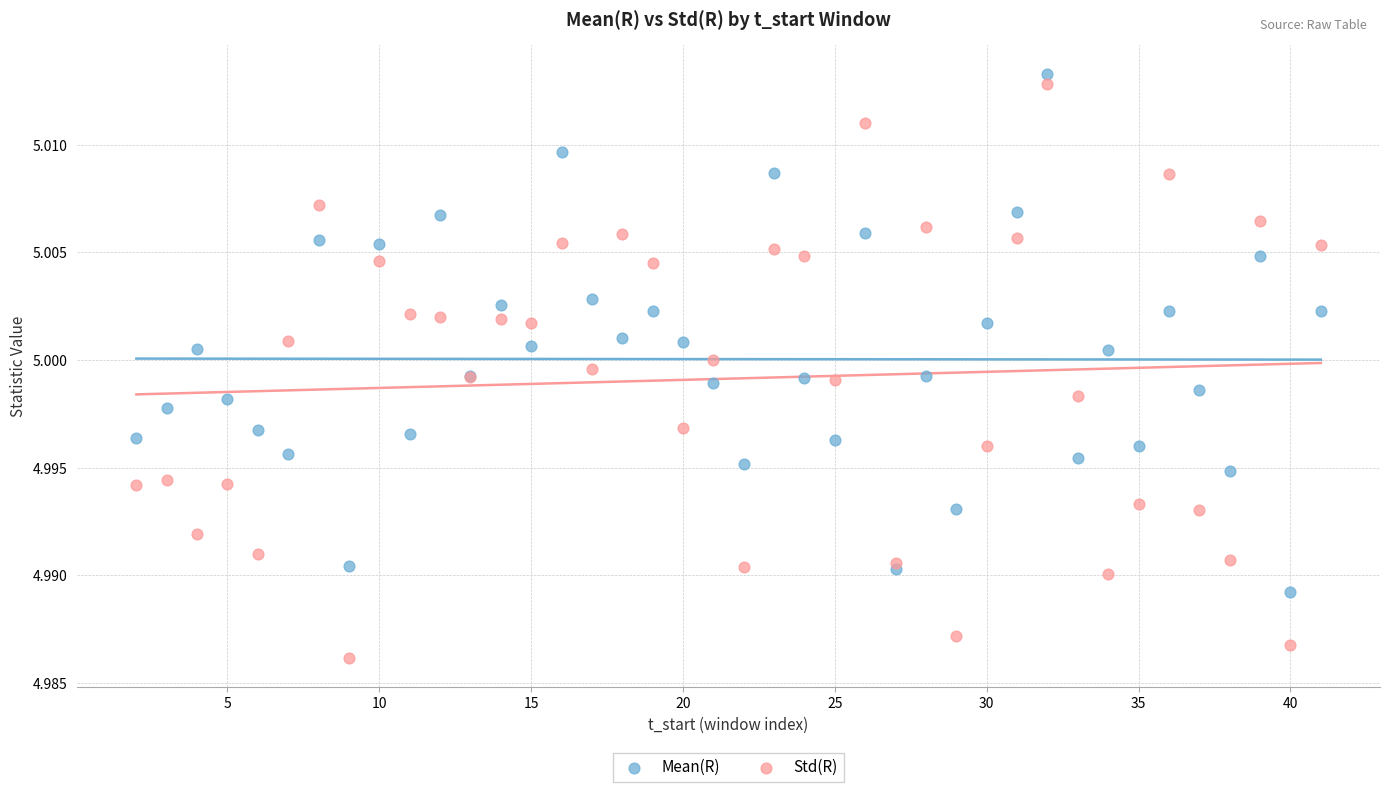

Which series reaches the minimum Y coordinate?

Std(R)